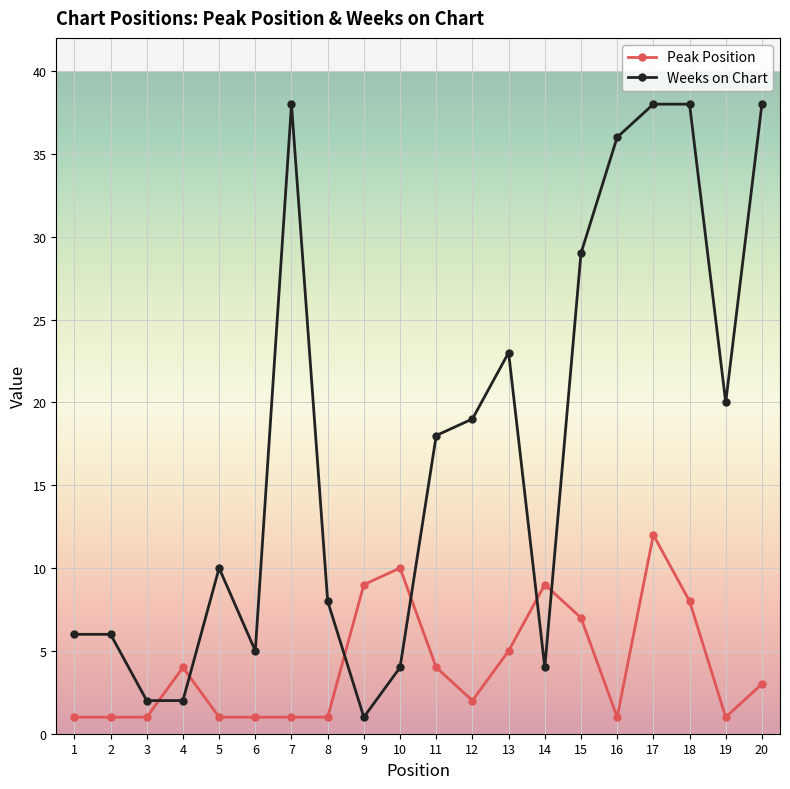

What is the maximum value for Weeks on Chart?

38